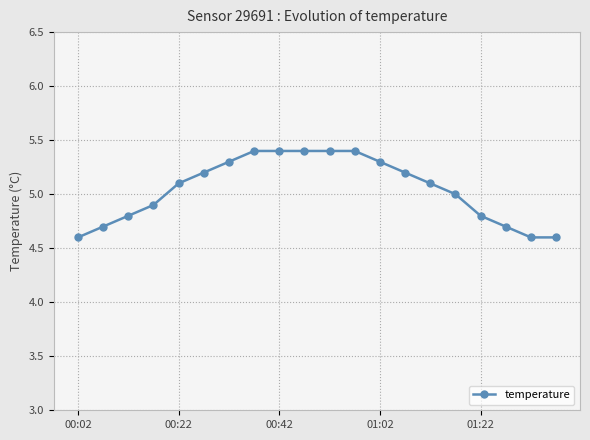

What is the difference between the maximum and minimum values?

0.8